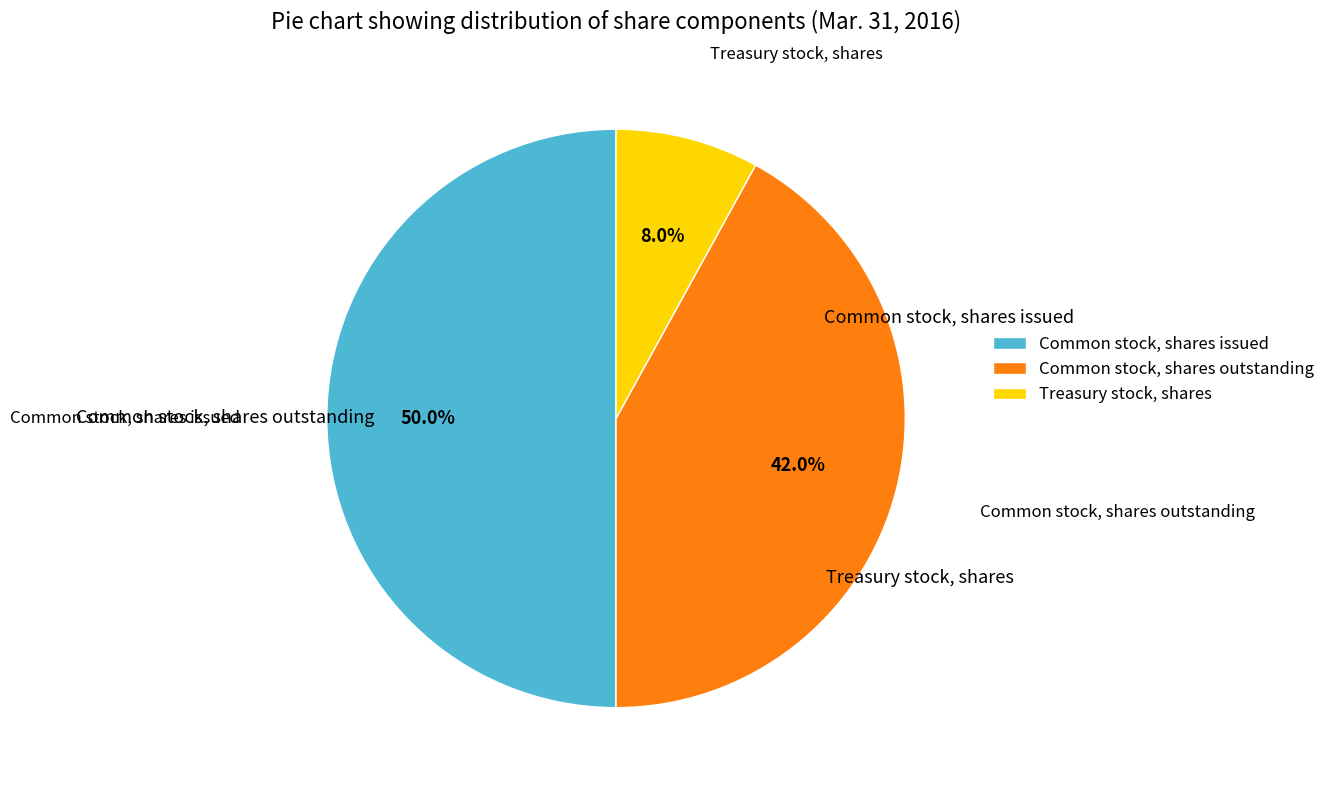

Count the number of slices in the pie.

3